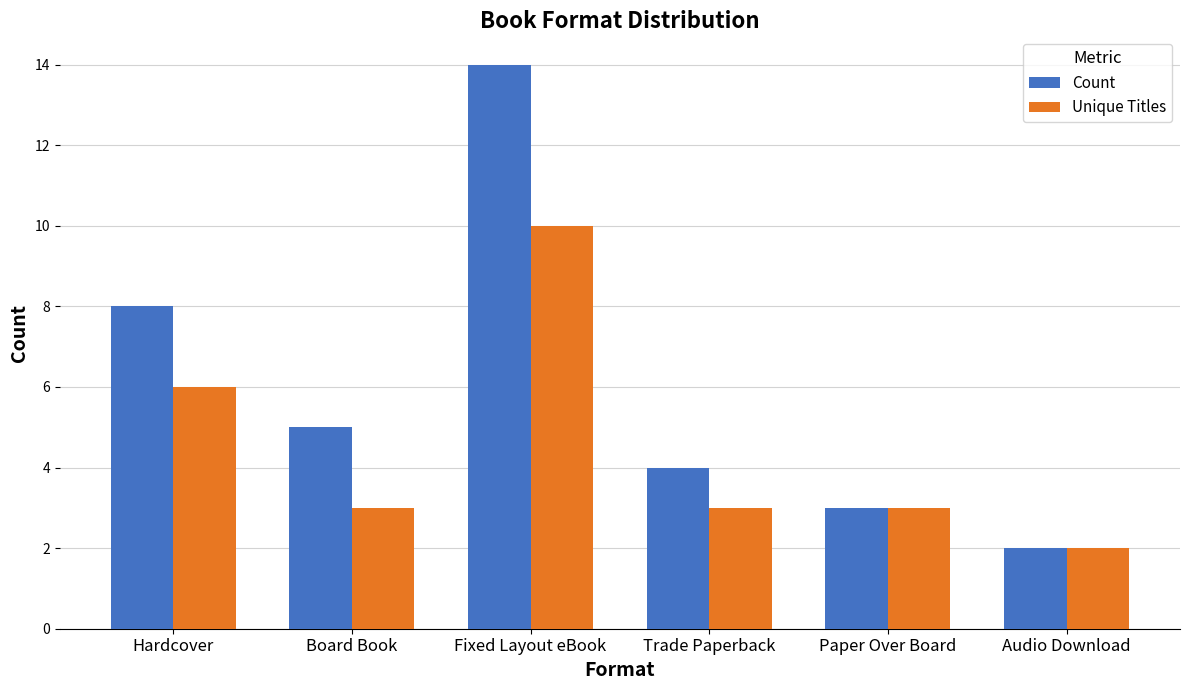

Reading left to right, extract all data points from this chart.

Count: Hardcover=8	Board Book=5	Fixed Layout eBook=14	Trade Paperback=4	Paper Over Board=3	Audio Download=2
Unique Titles: Hardcover=6	Board Book=3	Fixed Layout eBook=10	Trade Paperback=3	Paper Over Board=3	Audio Download=2